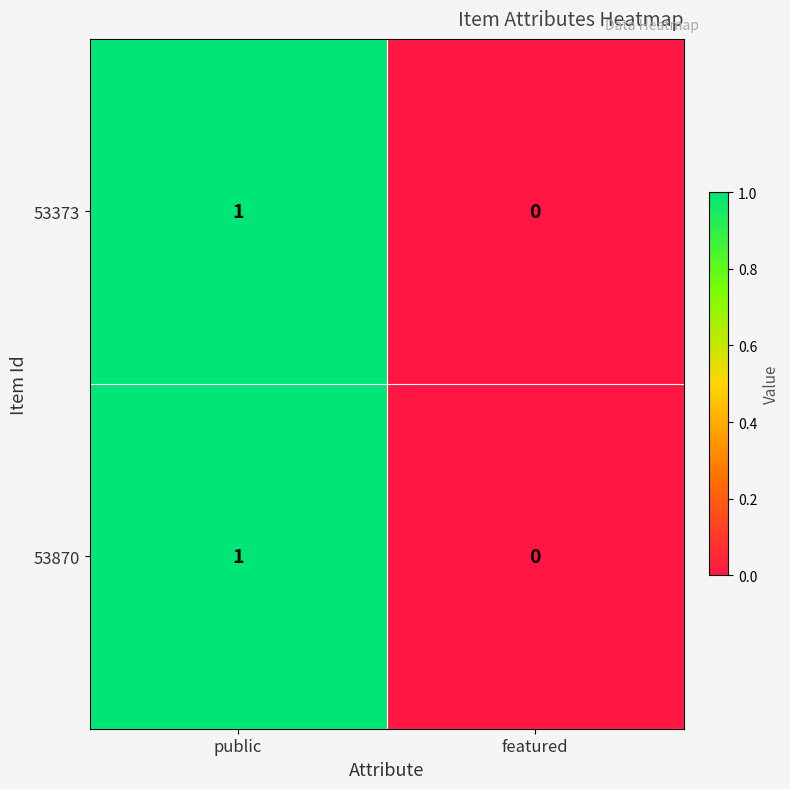

Is the value of 53373 at featured greater than the value of 53870 at public?

No